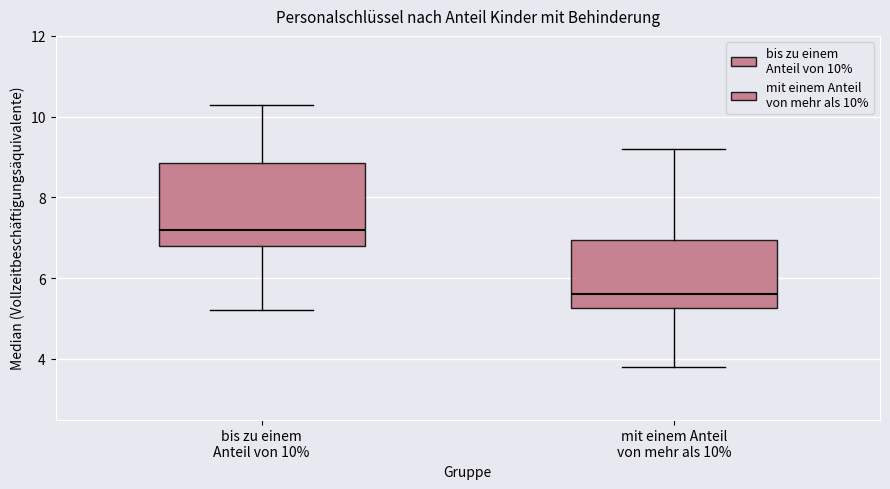

Reading left to right, transcribe this box plot: for each box, give where its median line is, the range the box spans, and where its two whiskers end, as read against the y-axis. The values are not printed on the chart, so give them approximately, as read against the axis.

bis zu einem Anteil von 10%: median 7.2, box 6.8 to 8.8, whiskers 5.2 to 10.4
mit einem Anteil von mehr als 10%: median 5.6, box 5.2 to 7.0, whiskers 3.8 to 9.2